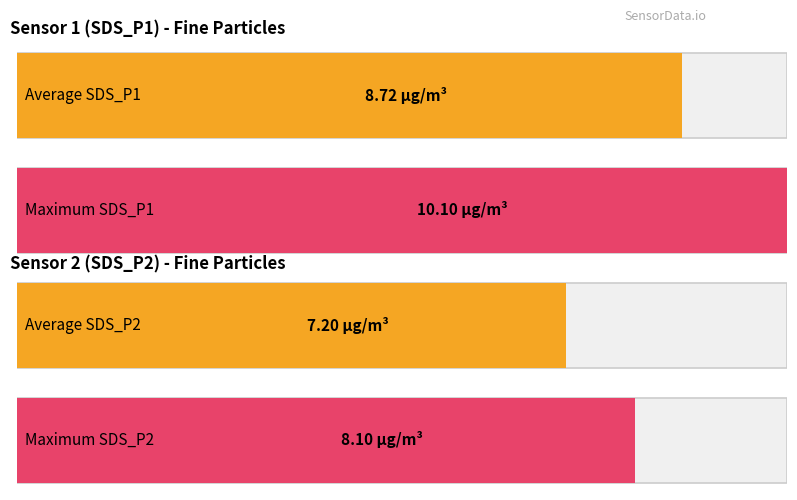

List the series in order of their peak value, lowest first.

SDS_P2, SDS_P1